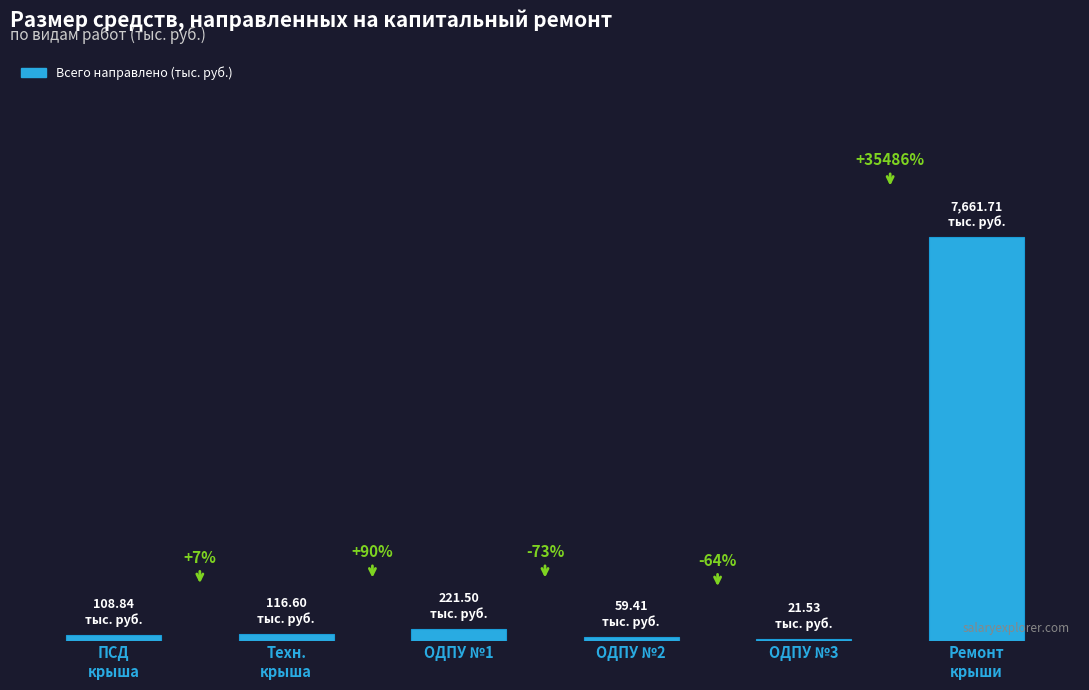

The chart shows a value of 21.5 at ОДПУ №3. True or false?

True